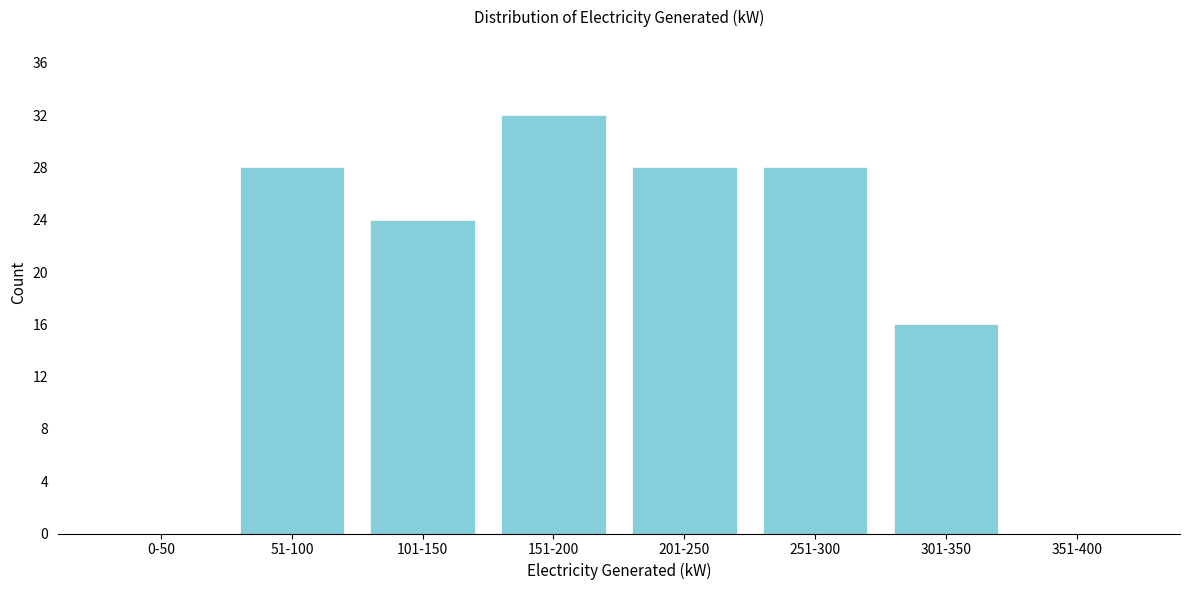

Reading right to left, extract all data points from this chart.

351-400=0	301-350=16	251-300=28	201-250=28	151-200=32	101-150=24	51-100=28	0-50=0